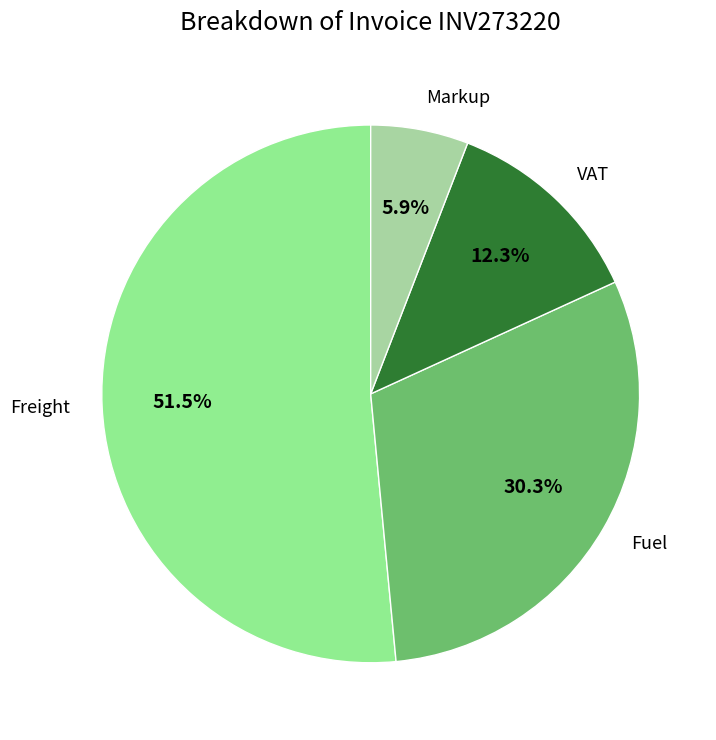

Between Freight and VAT, which is larger?

Freight